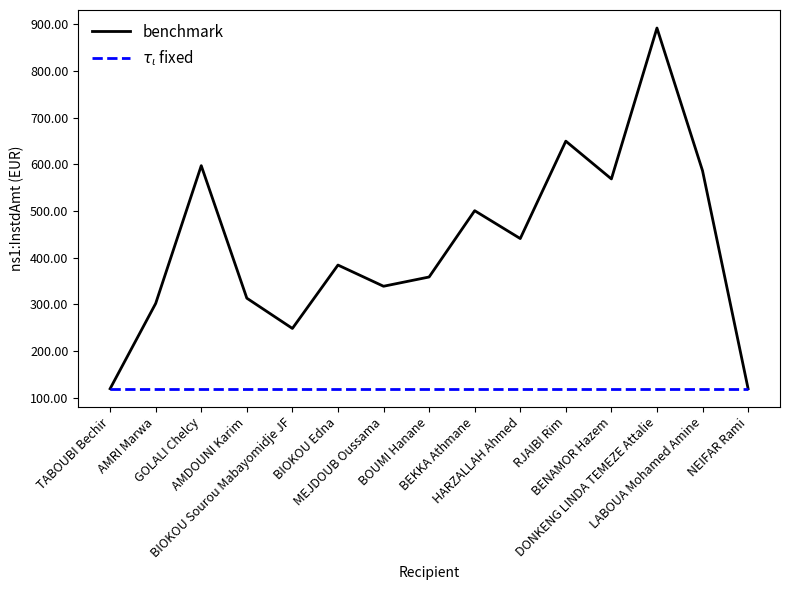

At which category is the sum across all series the highest?

DONKENG LINDA TEMEZE Attalie